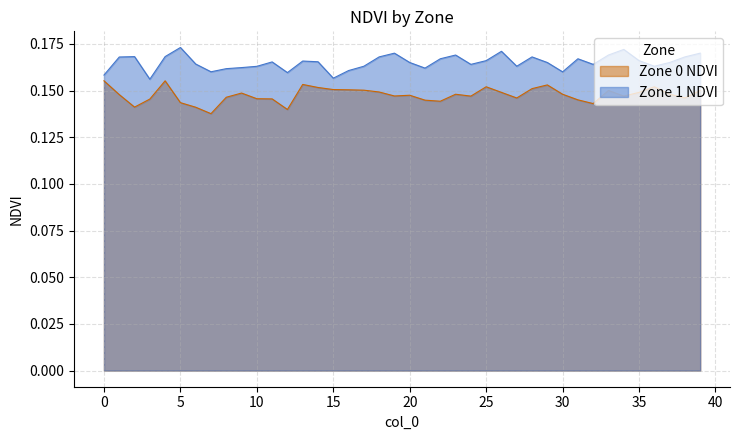

Rank the series by their maximum value, from lowest to highest.

Zone 0 NDVI, Zone 1 NDVI